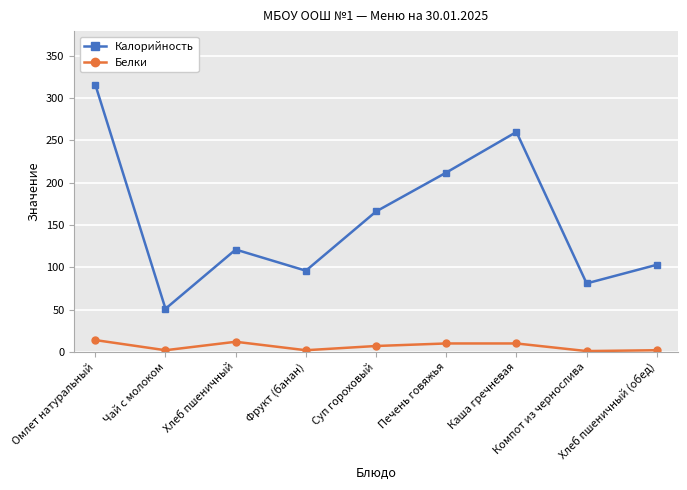

Which series has the largest total across all categories?

Калорийность